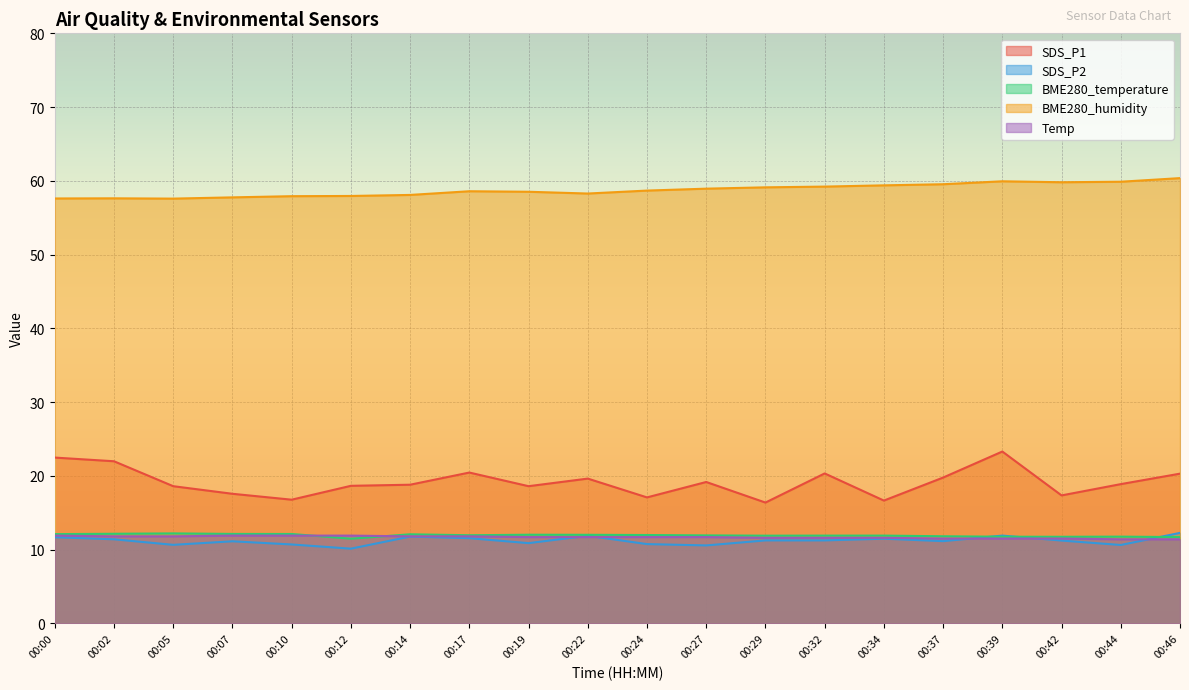

What is the difference between the SDS_P2 values at 00:22 and 00:10?

1.2